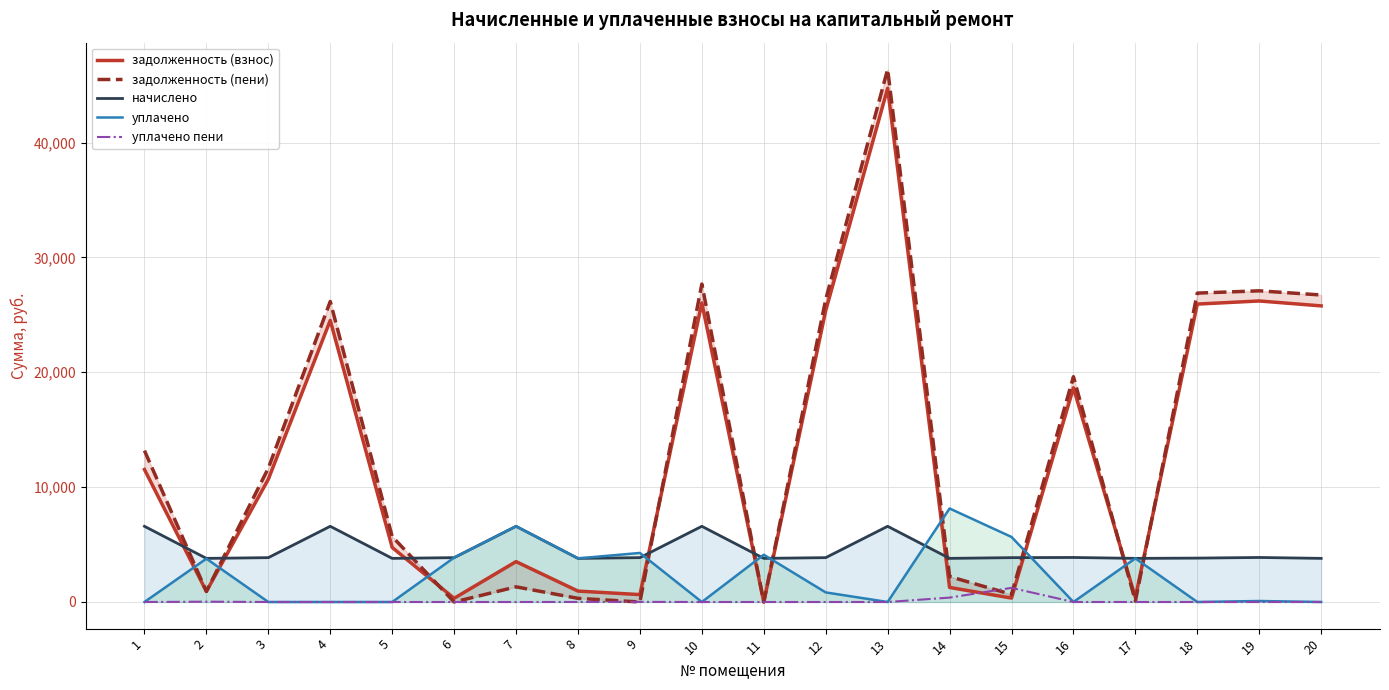

What is the total value across all series at 11?

7913.8